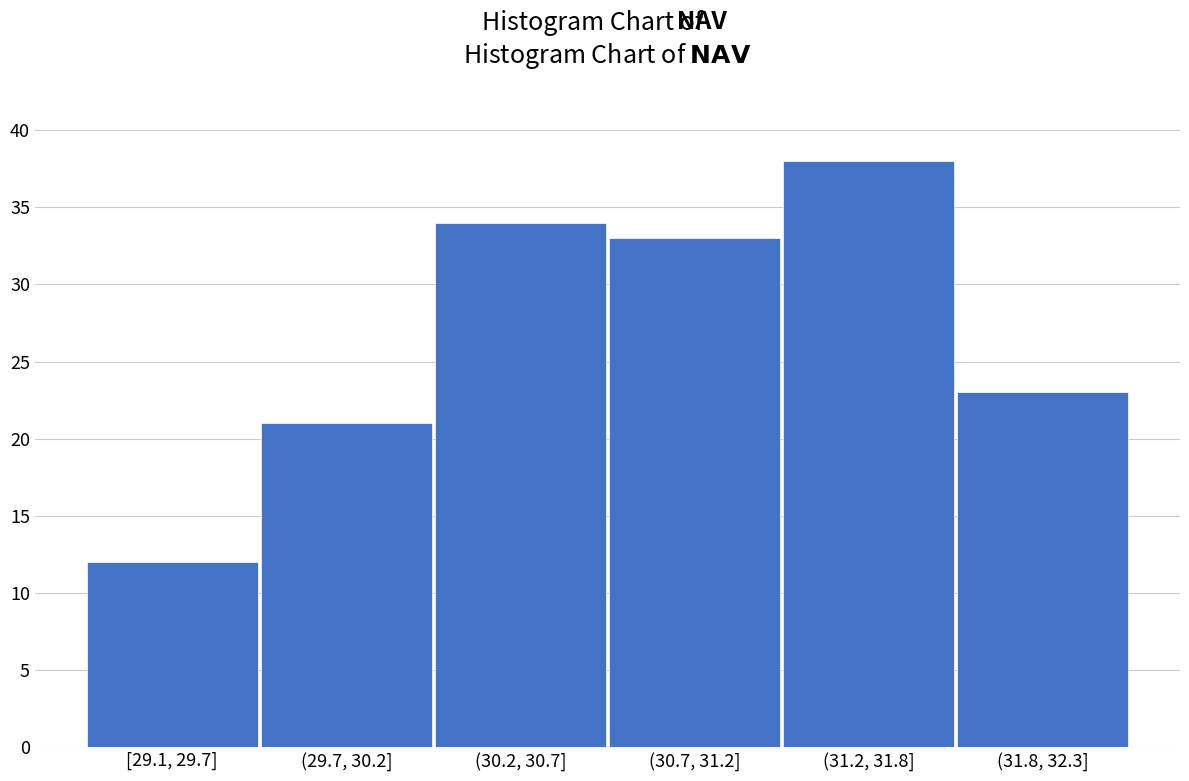

Reading left to right, transcribe all the data shown in this chart.

[29.1, 29.7]=12	(29.7, 30.2]=21	(30.2, 30.7]=34	(30.7, 31.2]=33	(31.2, 31.8]=38	(31.8, 32.3]=23